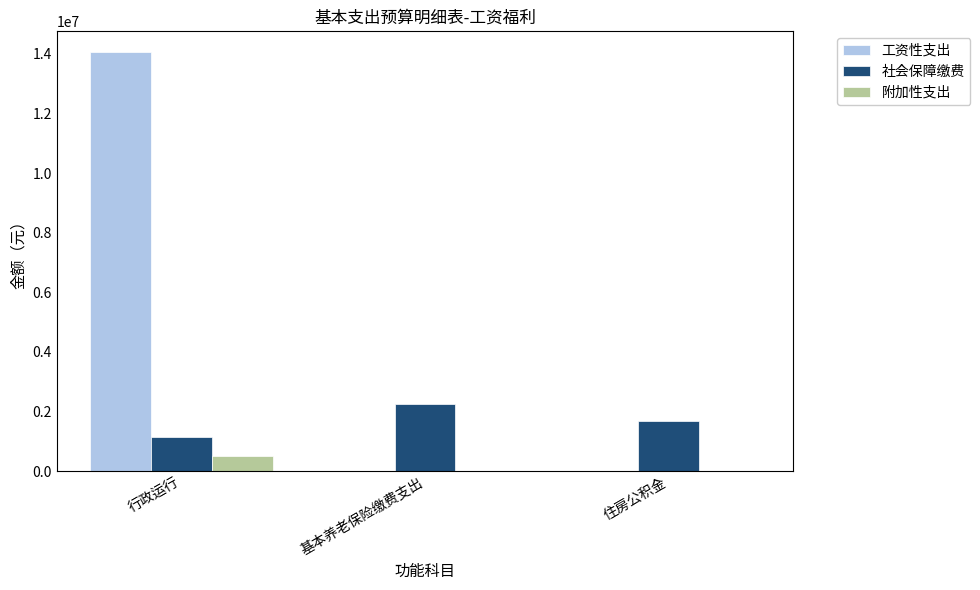

At which category is the sum across all series the highest?

行政运行